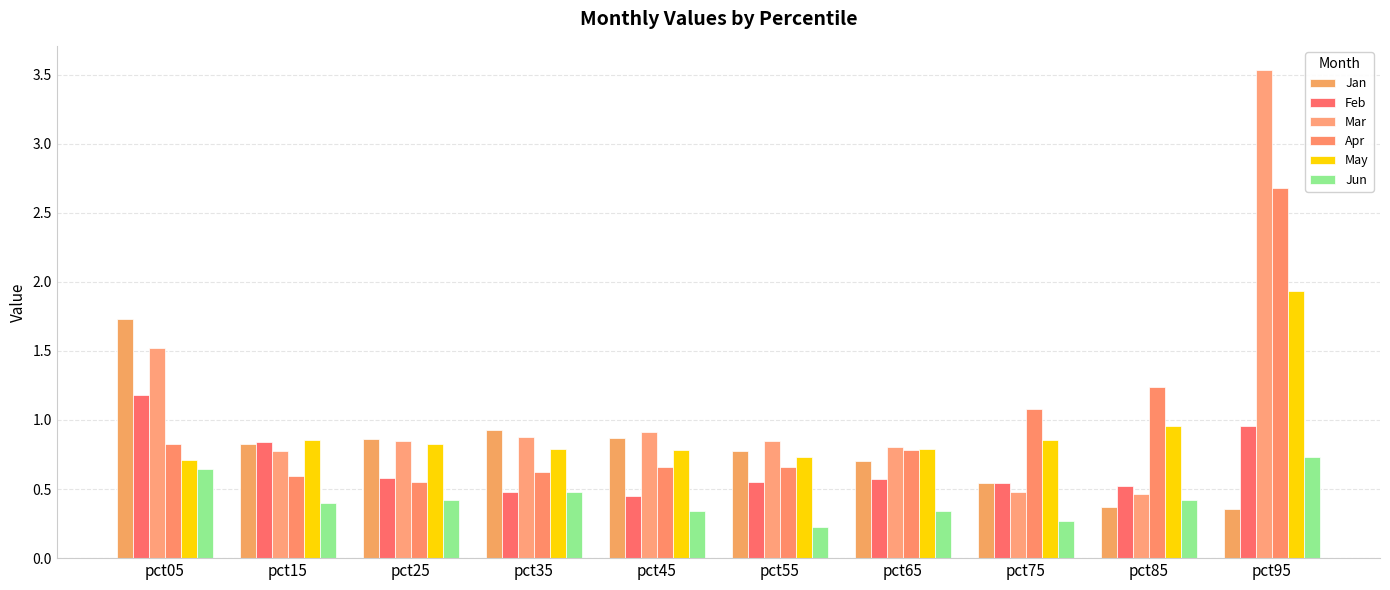

Reading right to left, transcribe all the data shown in this chart.

Jan: 0.4	0.4	0.5	0.7	0.8	0.9	0.9	0.9	0.8	1.7
Feb: 1.0	0.5	0.5	0.6	0.6	0.4	0.5	0.6	0.8	1.2
Mar: 3.5	0.5	0.5	0.8	0.8	0.9	0.9	0.8	0.8	1.5
Apr: 2.7	1.2	1.1	0.8	0.7	0.7	0.6	0.6	0.6	0.8
May: 1.9	1.0	0.9	0.8	0.7	0.8	0.8	0.8	0.9	0.7
Jun: 0.7	0.4	0.3	0.3	0.2	0.3	0.5	0.4	0.4	0.6